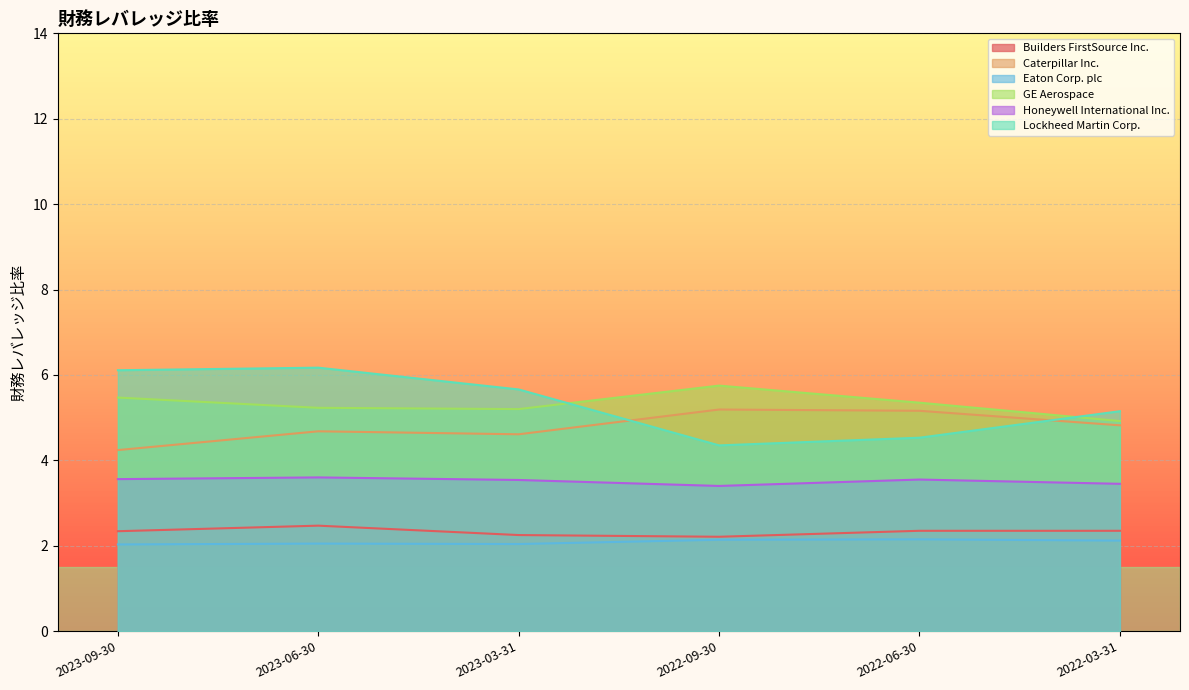

How many data points does each series have?

6